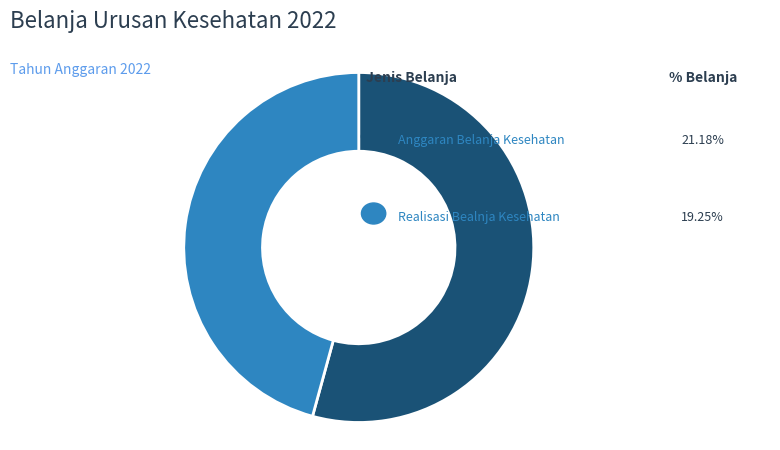

Is there any slice that represents more than half of the pie?

Yes